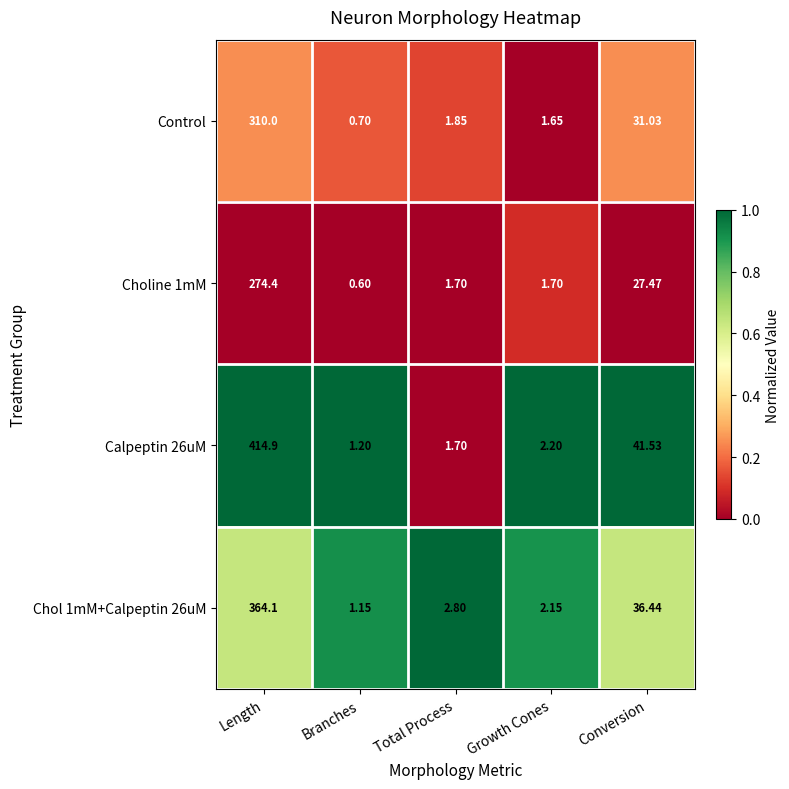

What is the total value across all series at Total Process?

8.1